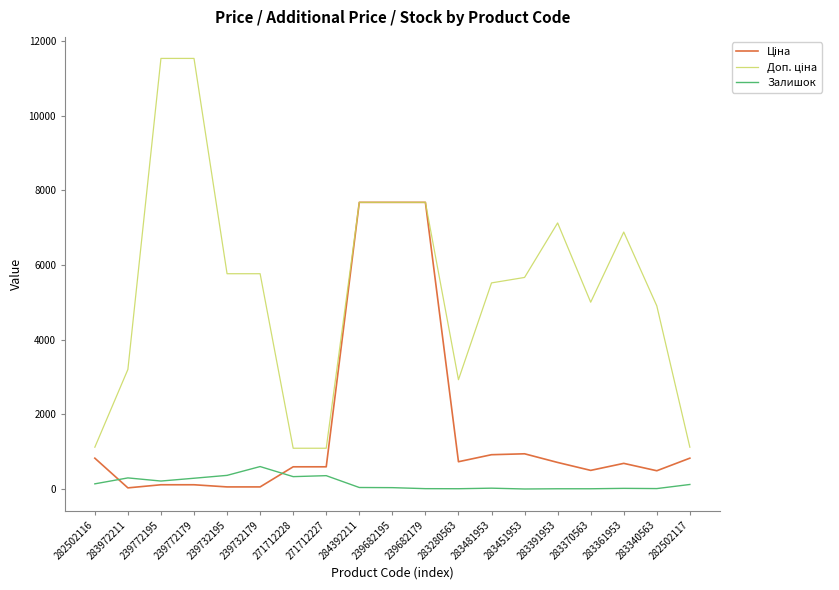

What is the highest value of the Залишок series?

603.0